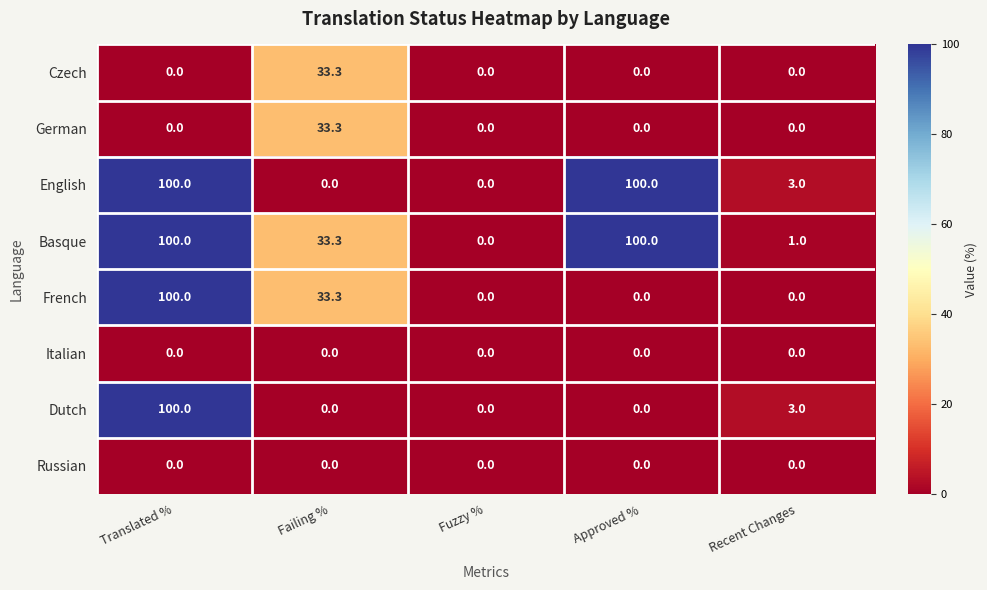

At which category is the sum across all series the highest?

Translated %